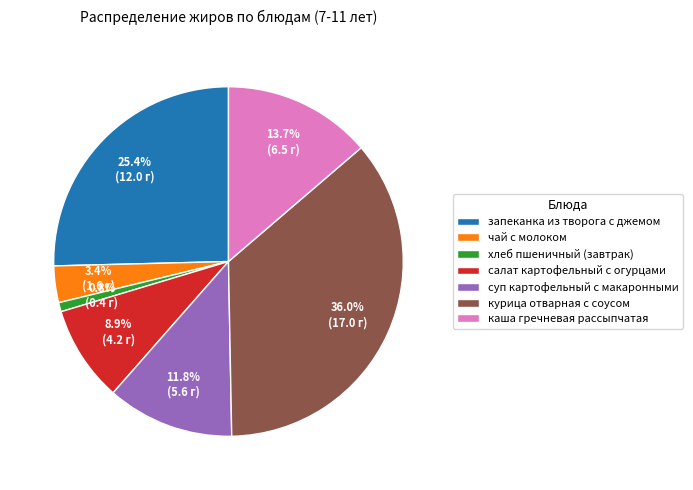

How many segments does this pie chart have?

7